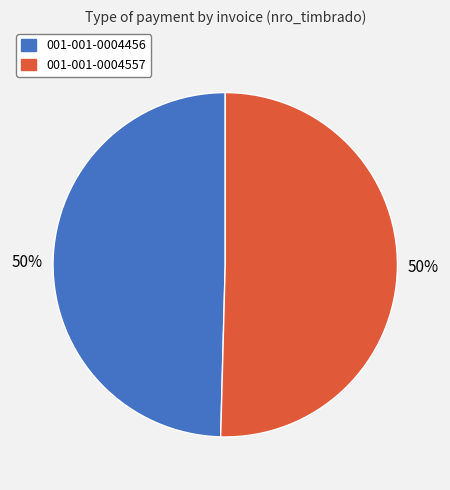

True or false: 001-001-0004557 accounts for 42% of the total.

False